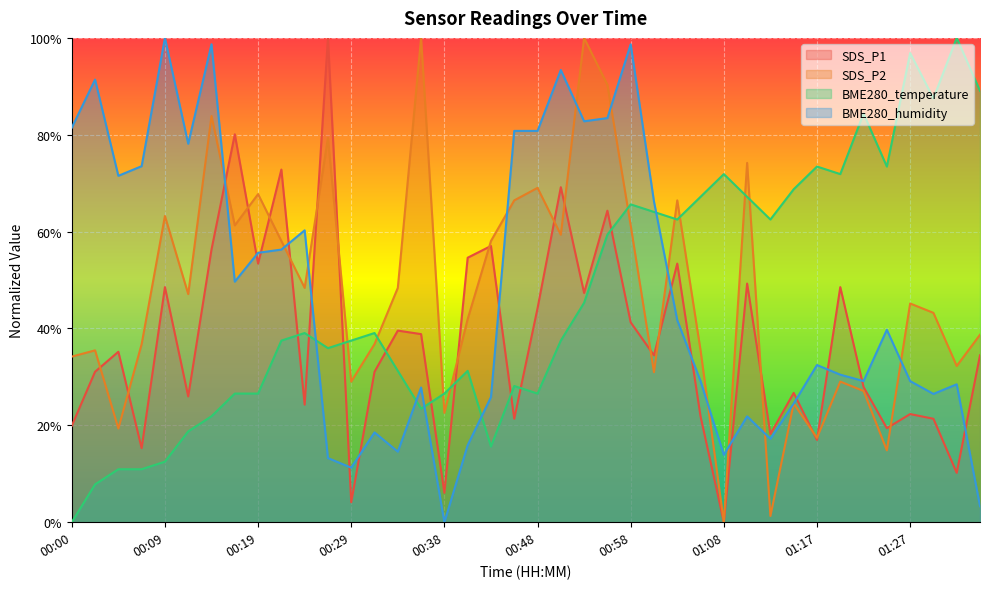

What is the difference between the highest and lowest values at 00:41?

0.4